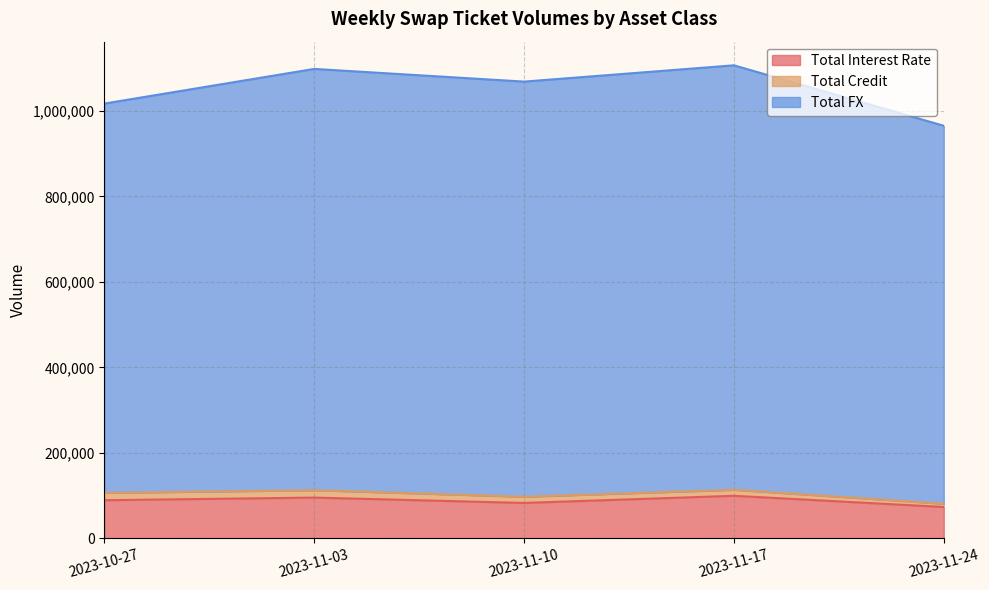

Which series has the widest spread of values?

Total FX